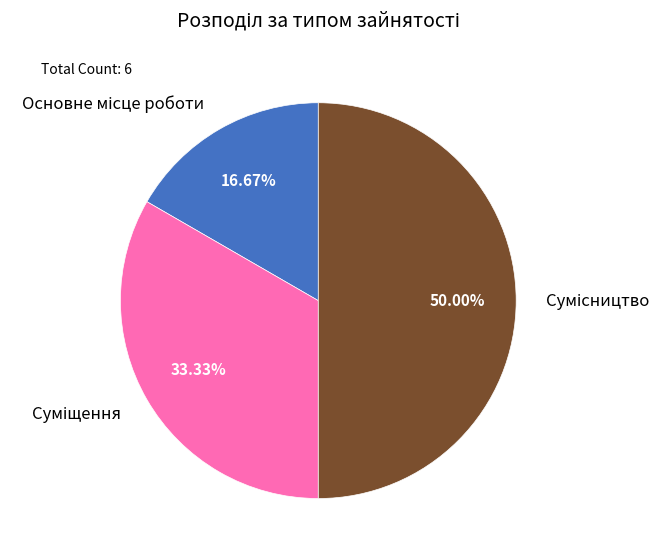

Which category has the biggest portion of the pie?

Сумісництво